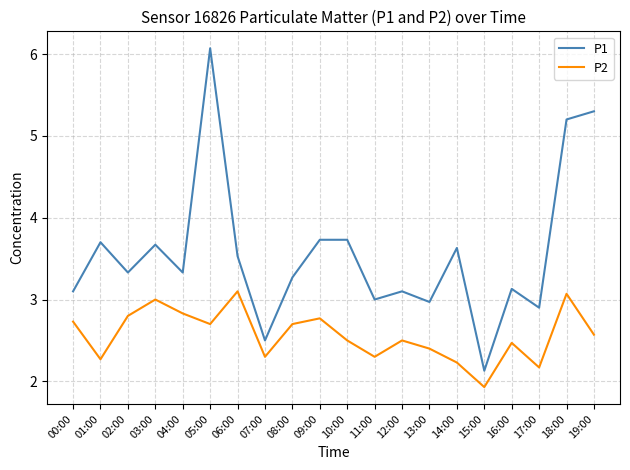

Which series has the largest range (max minus min)?

P1